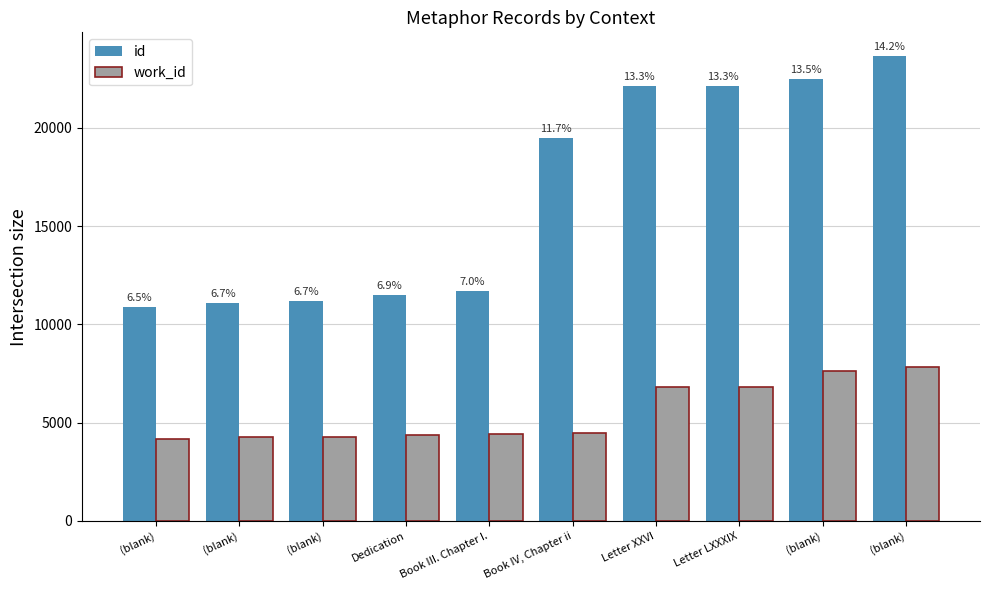

How many bars are there in total?

20